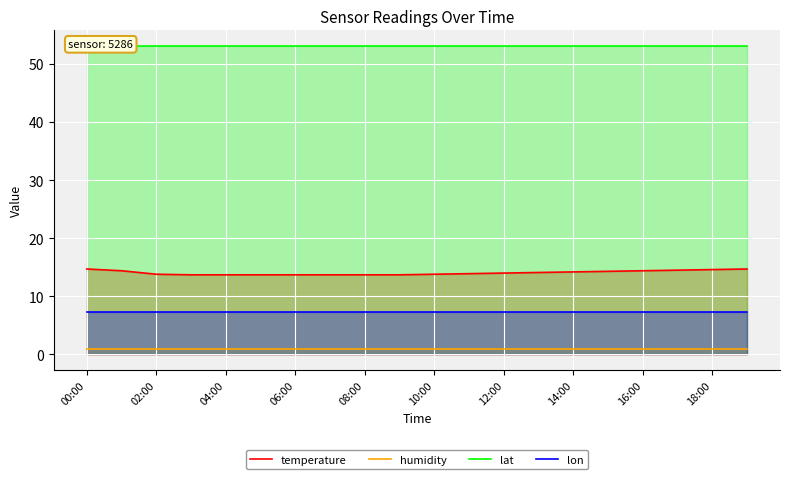

At which category is the sum across all series the highest?

00:00